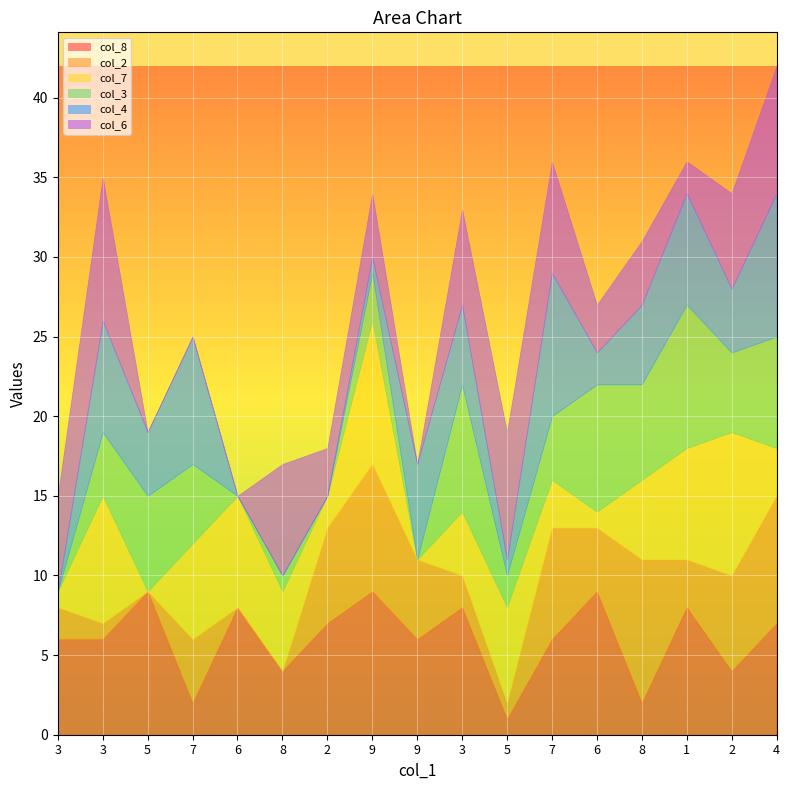

What is the difference between the second highest and minimum values in the col_6 series?

8